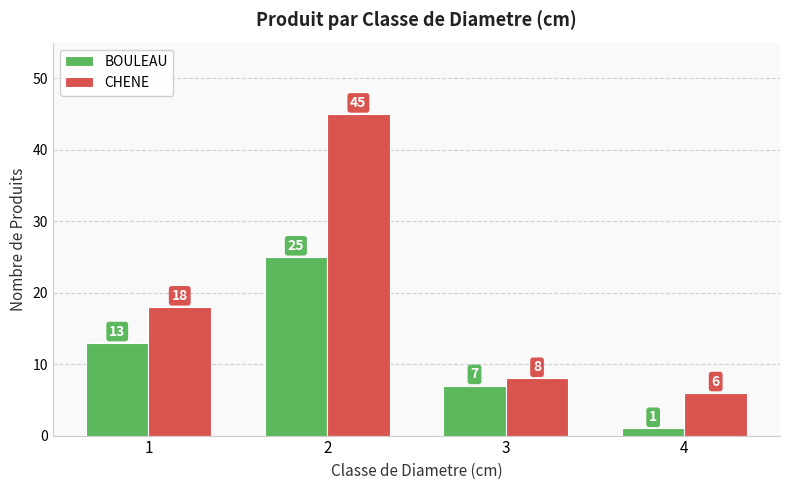

What is the sum of the CHENE values at 4 and 1?

24